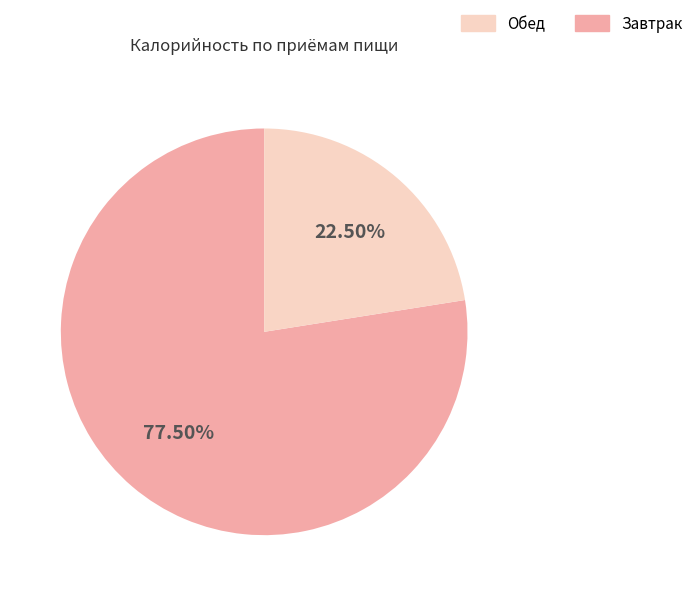

Is there a majority slice in this chart?

Yes